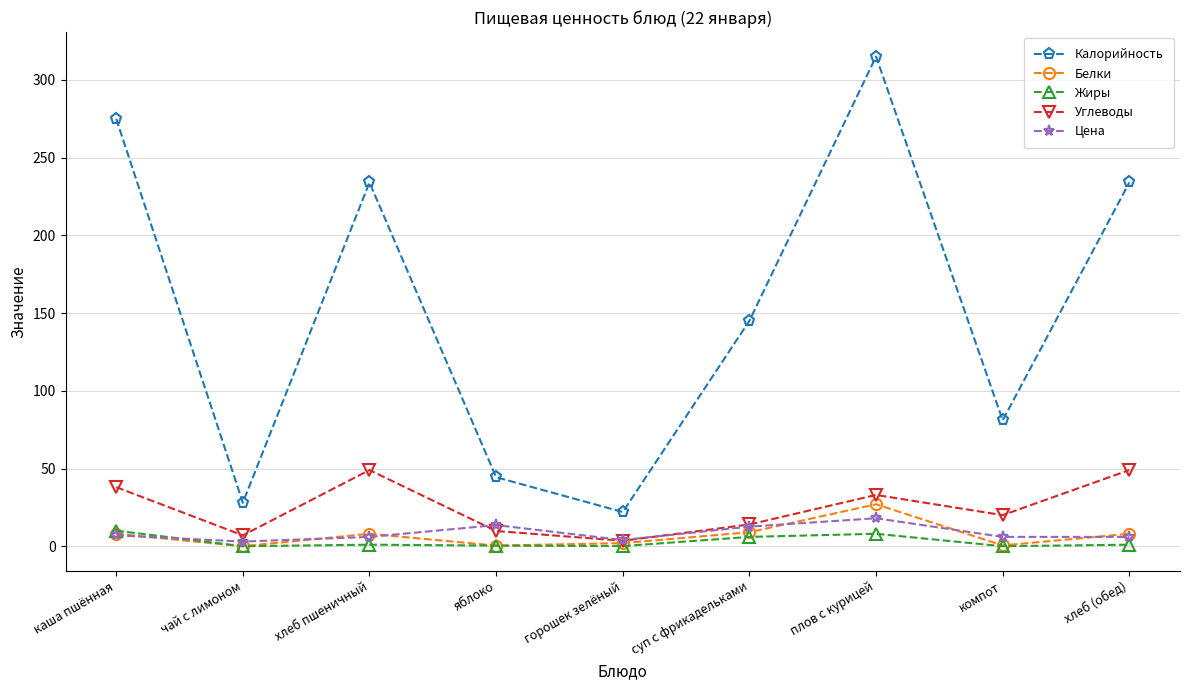

What value does the Белки series have at хлеб пшеничный?

8.0